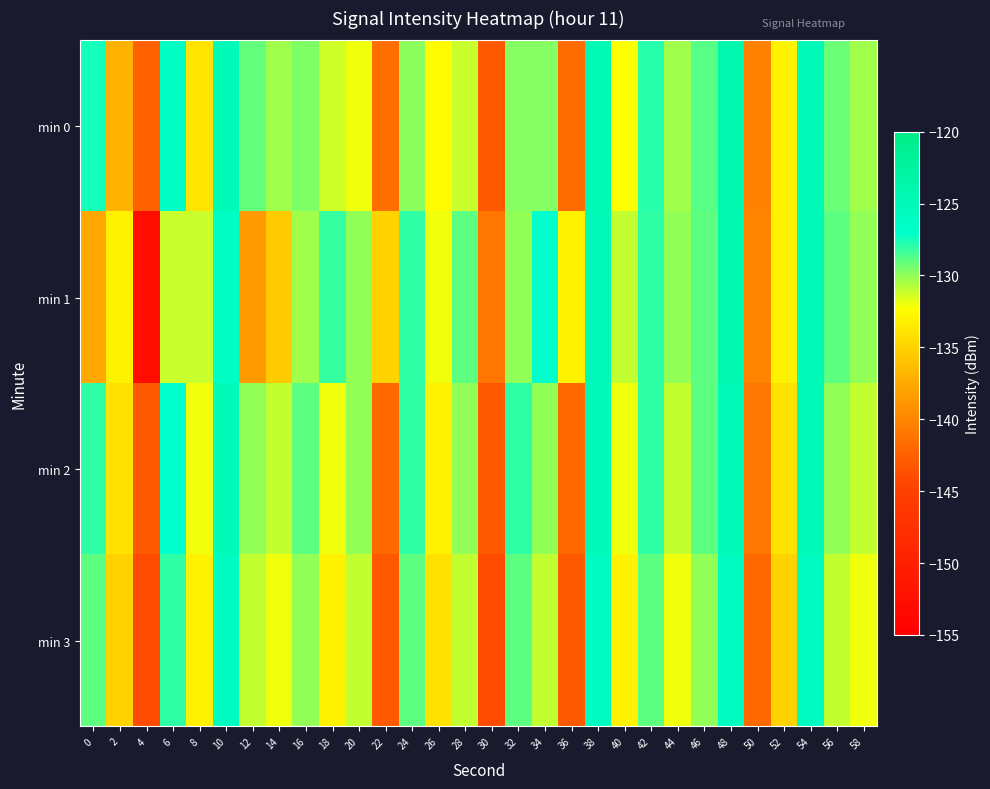

Which has a higher value, 42 or 38?

38